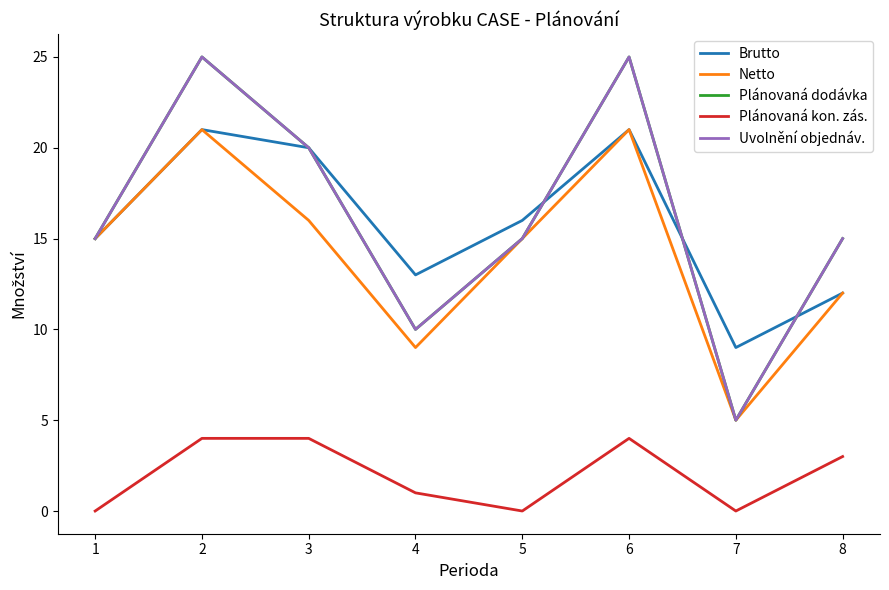

Does the chart have visible grid lines?

No